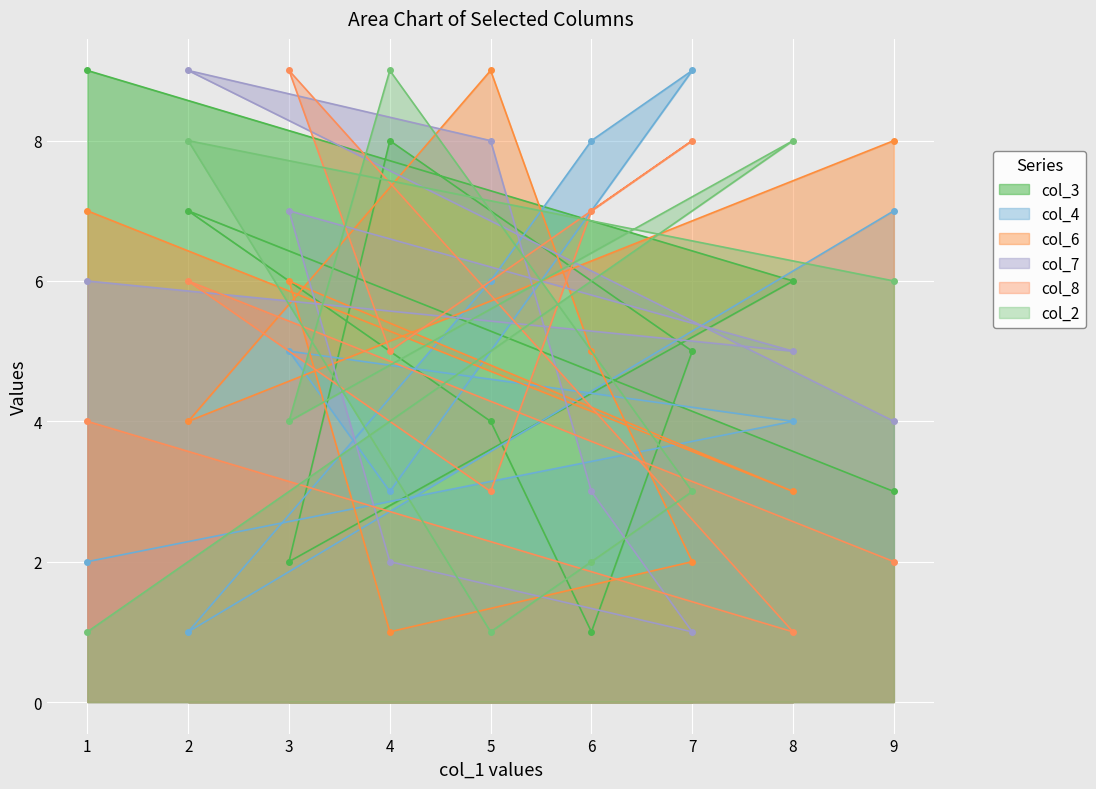

Where is col_6 nearest to the value 5?

6